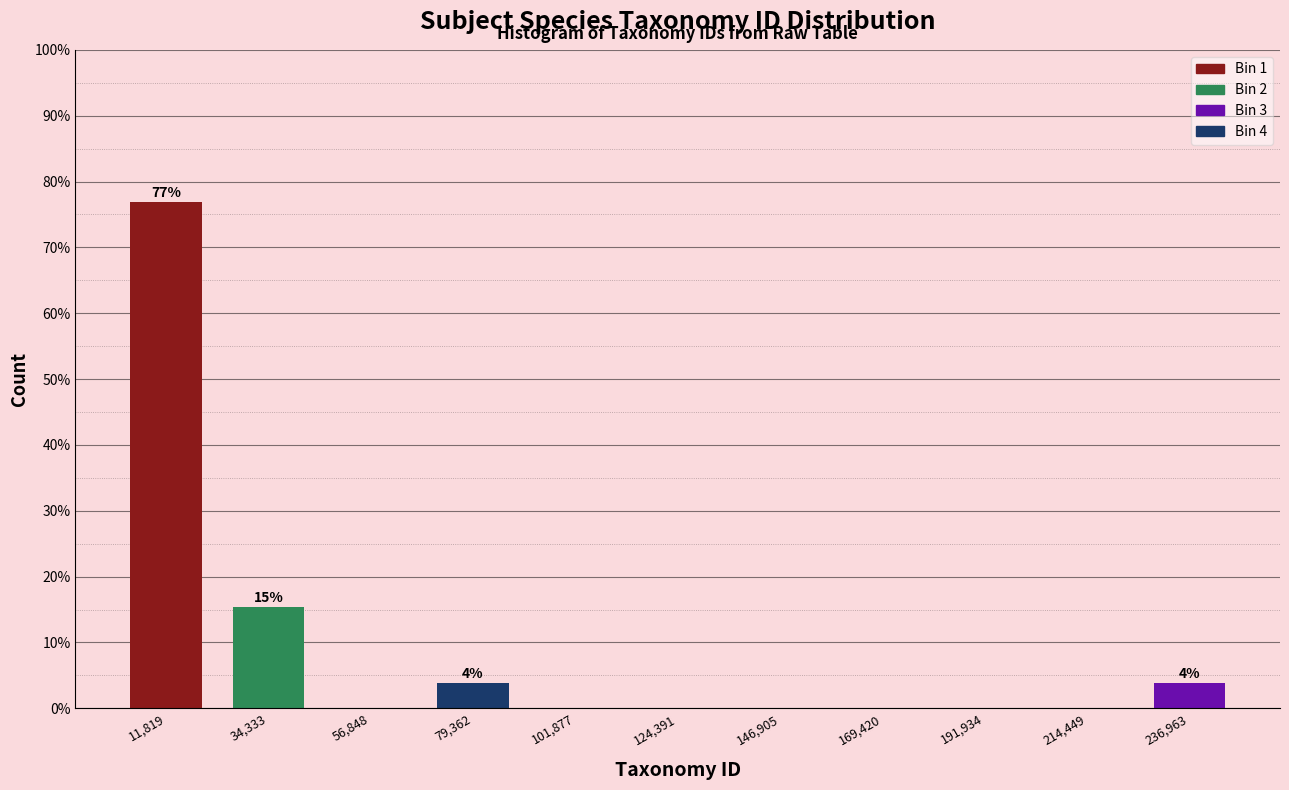

Over which range of the x-axis is the bar tallest?

0 to 25000